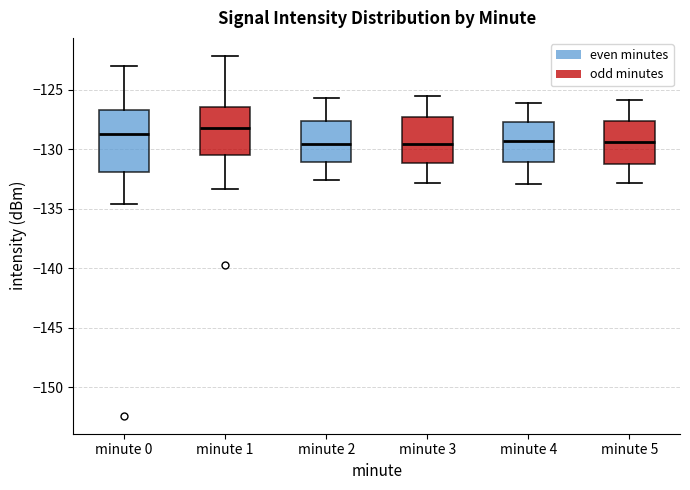

Reading left to right, transcribe this box plot: for each box, give where its median line is, the range the box spans, and where its two whiskers end, as read against the y-axis. The values are not printed on the chart, so give them approximately, as read against the axis.

minute 0: median -128.5, box -132.0 to -126.5, whiskers -134.5 to -123.0
minute 1: median -128.0, box -130.5 to -126.5, whiskers -133.5 to -122.0
minute 2: median -129.5, box -131.0 to -127.5, whiskers -132.5 to -125.5
minute 3: median -129.5, box -131.0 to -127.5, whiskers -133.0 to -125.5
minute 4: median -129.5, box -131.0 to -127.5, whiskers -133.0 to -126.0
minute 5: median -129.5, box -131.5 to -127.5, whiskers -133.0 to -126.0